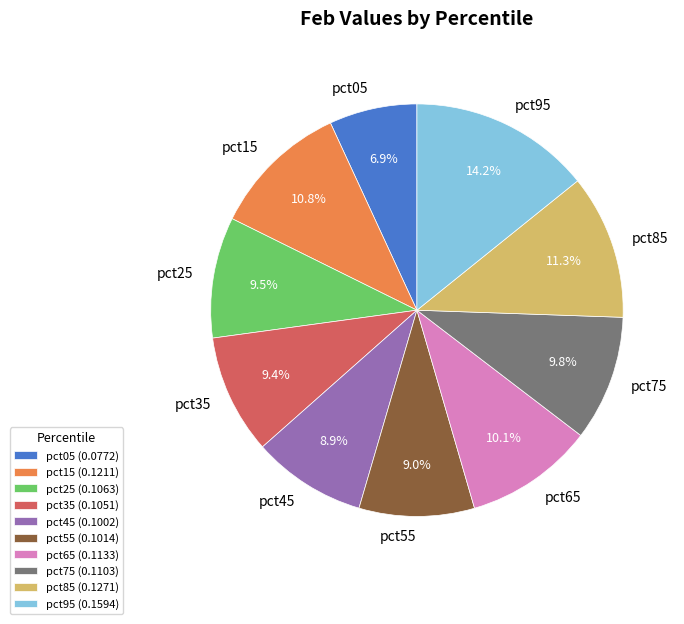

Does pct45 represent more than half of the total?

No